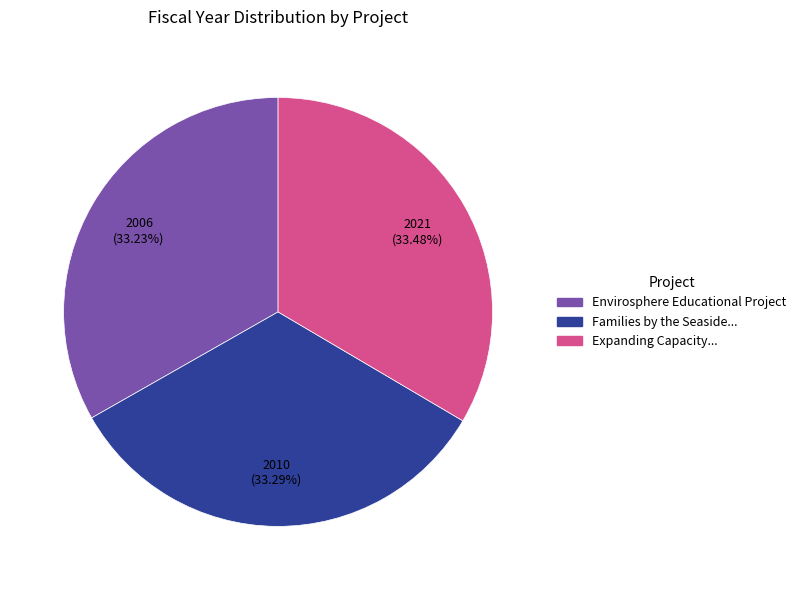

Is there any slice that represents more than half of the pie?

No